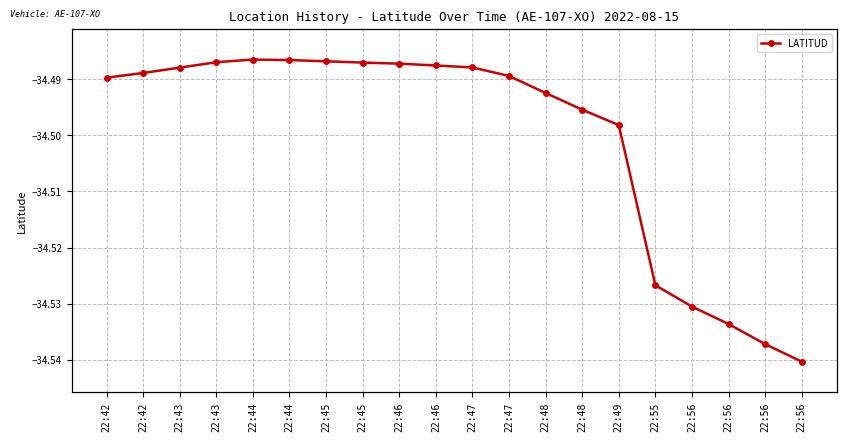

True or false: the data shows -23.2 at 22:56.

False